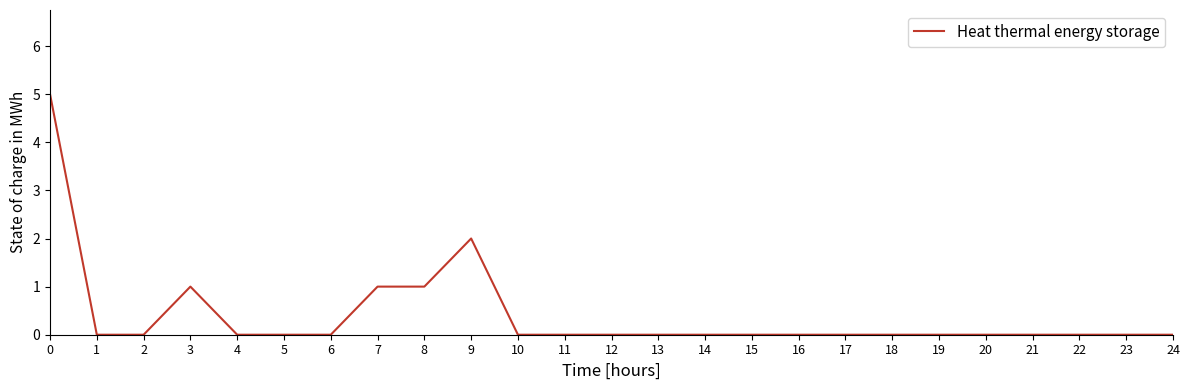

What is the difference between the maximum and minimum values?

5